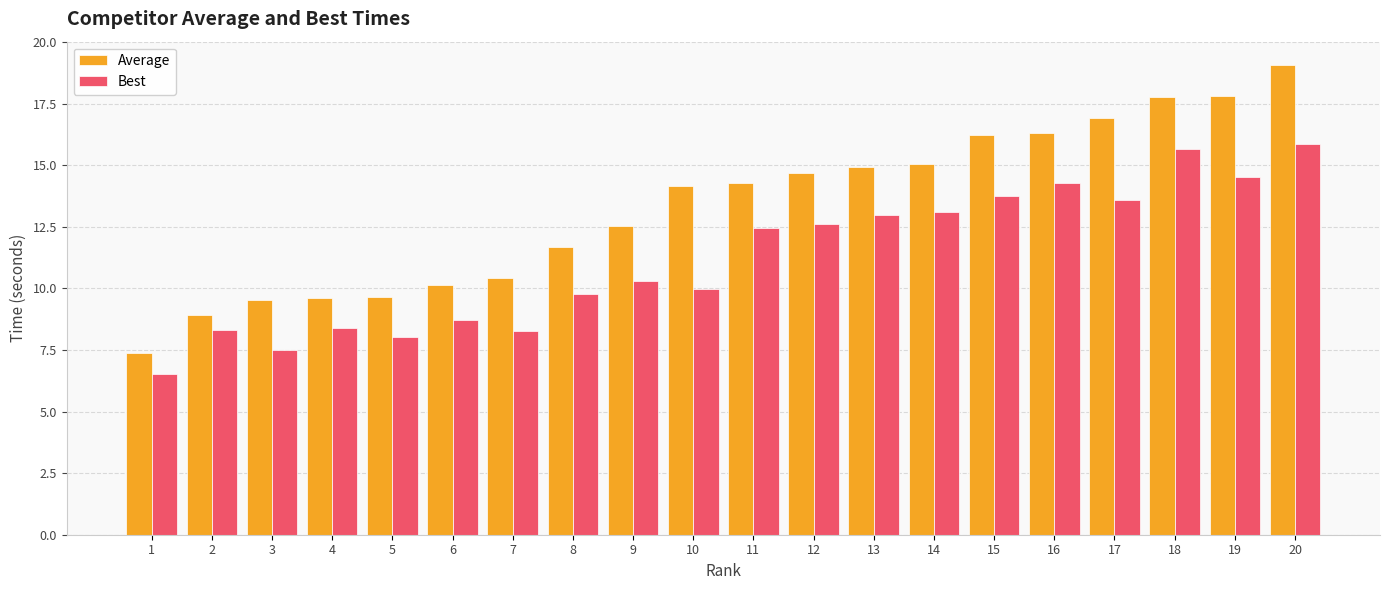

What is the sum of all Average values?

267.3